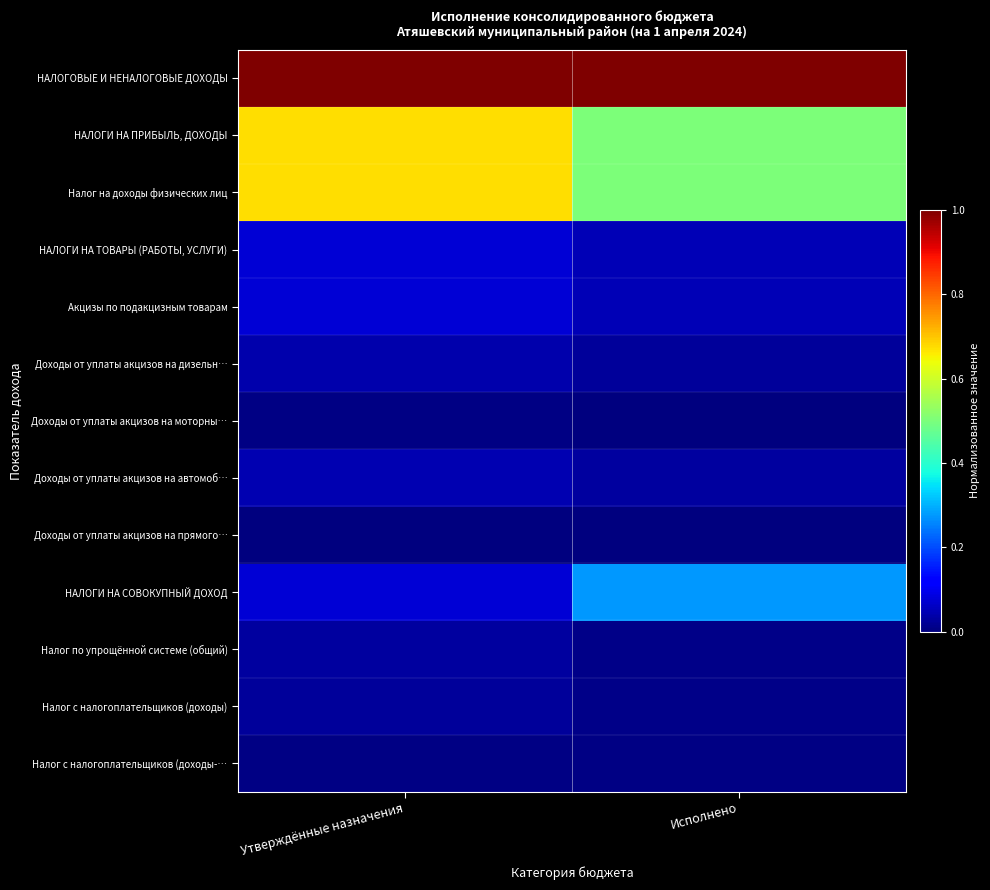

How many data points does each series have?

2